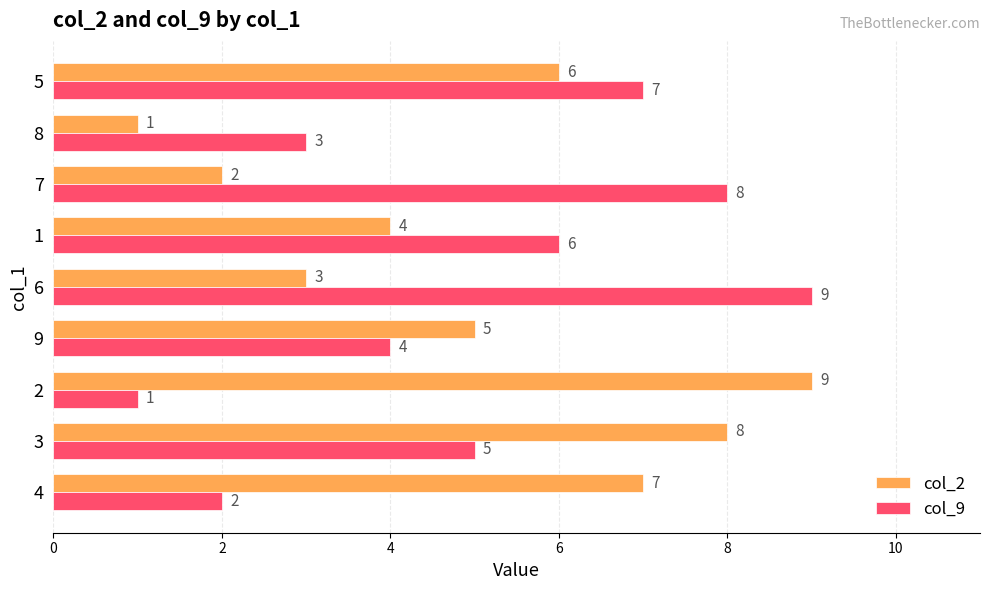

Is it true that col_2 equals 6 at 1?

False